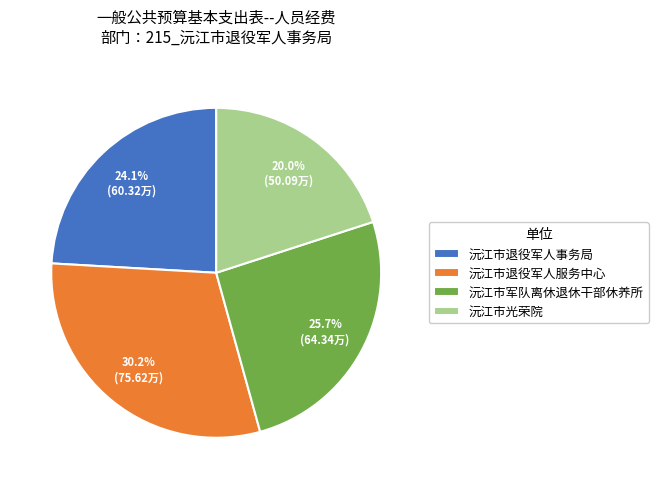

The 沅江市退役军人服务中心 slice represents 40% of the pie. True or false?

False